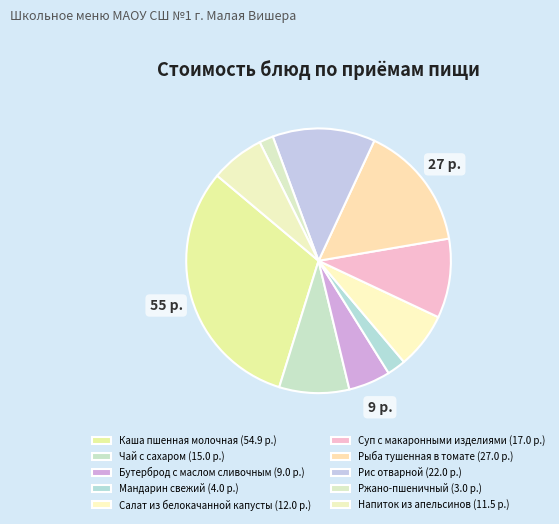

How many slices are in this pie chart?

10